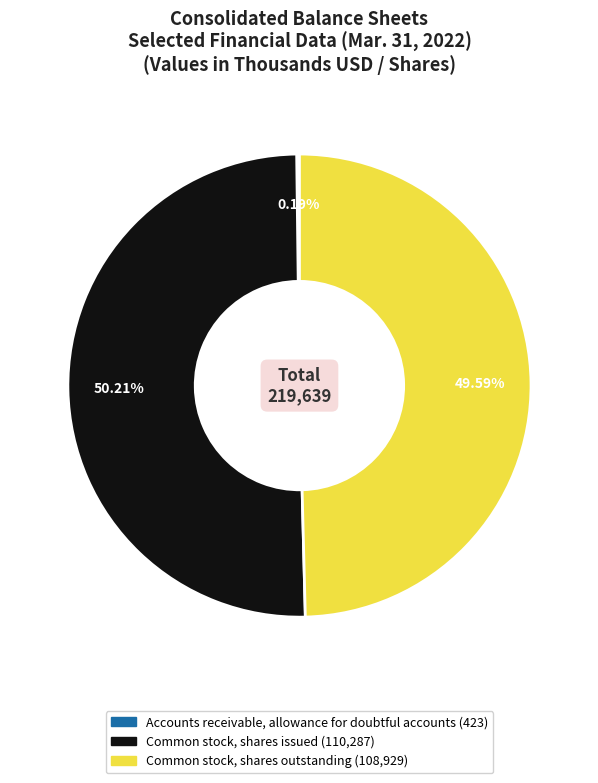

To the nearest percent, what portion does Common stock, shares issued represent?

50%